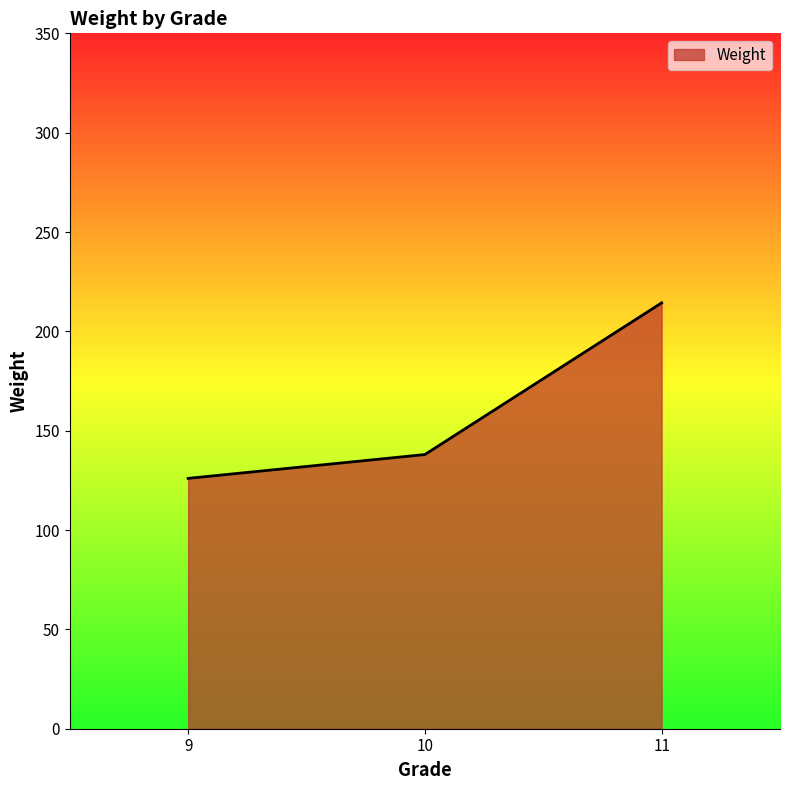

Reading right to left, what are all the values shown in this chart?

214.3	138.0	126.0